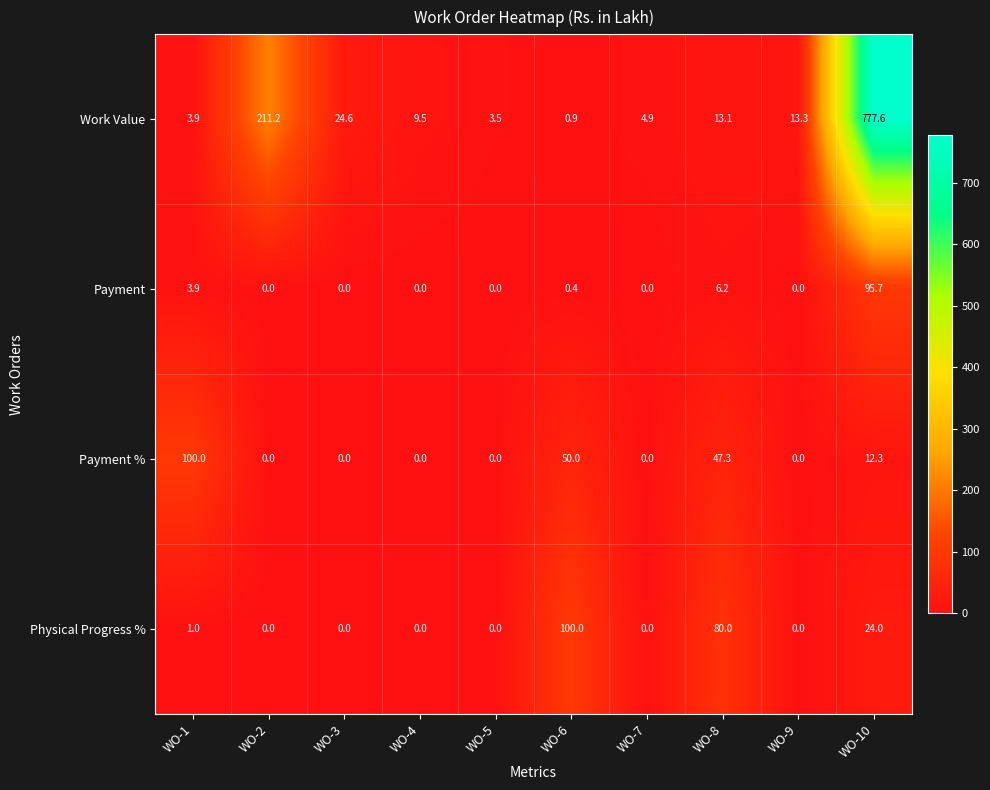

Which label corresponds to the largest value in the chart?

WO-10